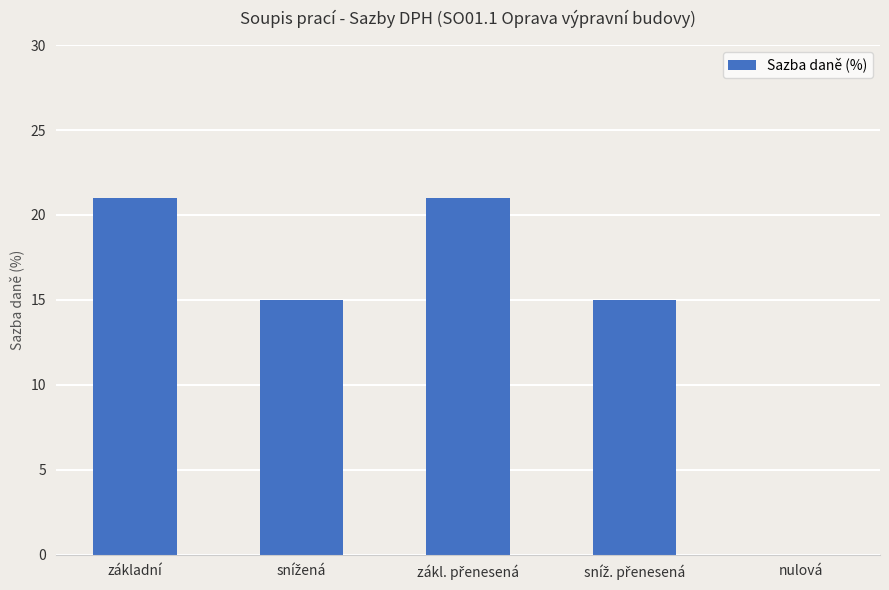

Which has a higher value, základní or nulová?

základní